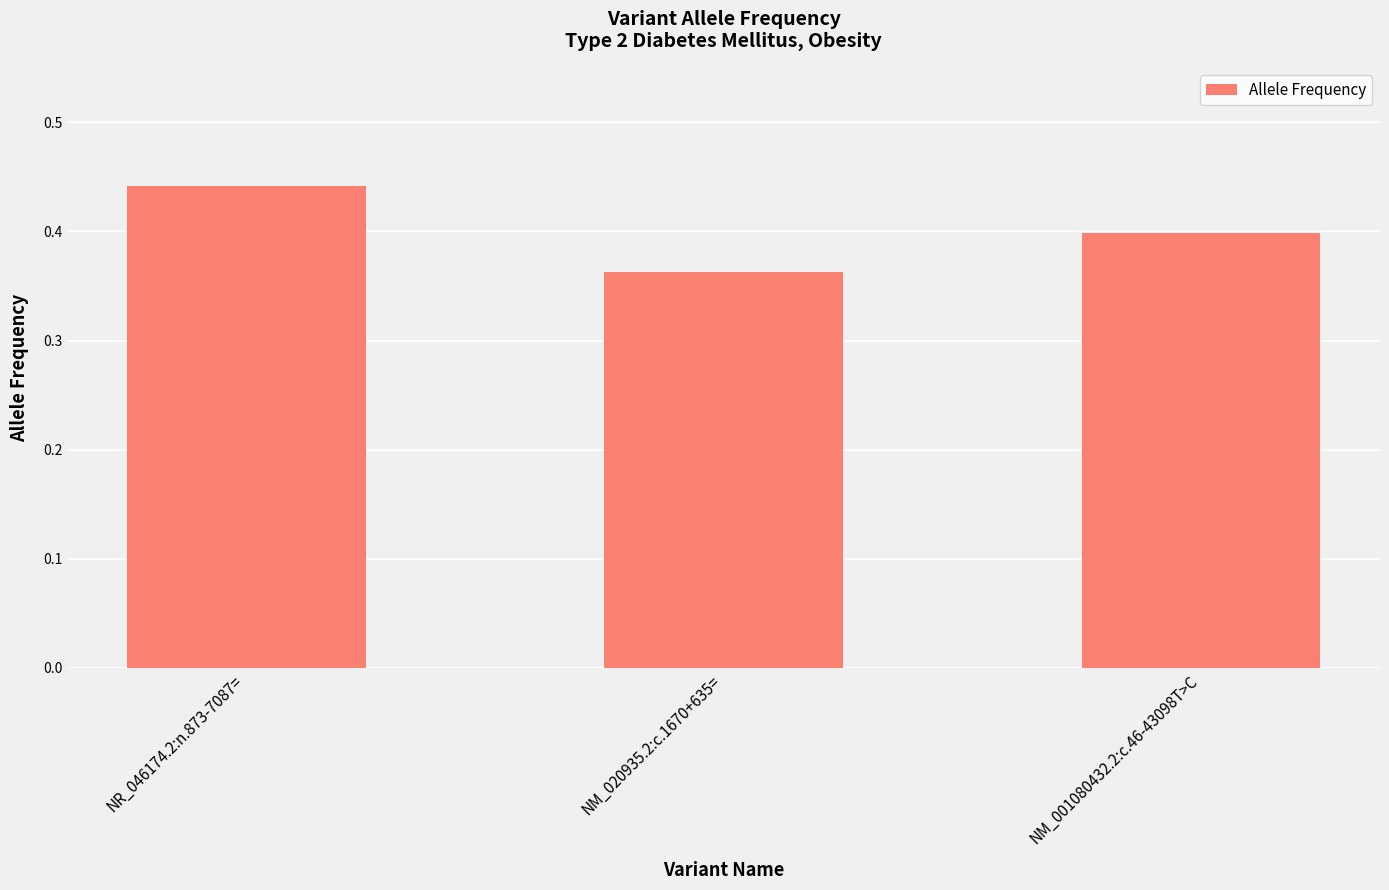

The chart shows a value of 0.4 at NM_020935.2:c.1670+635=. True or false?

True